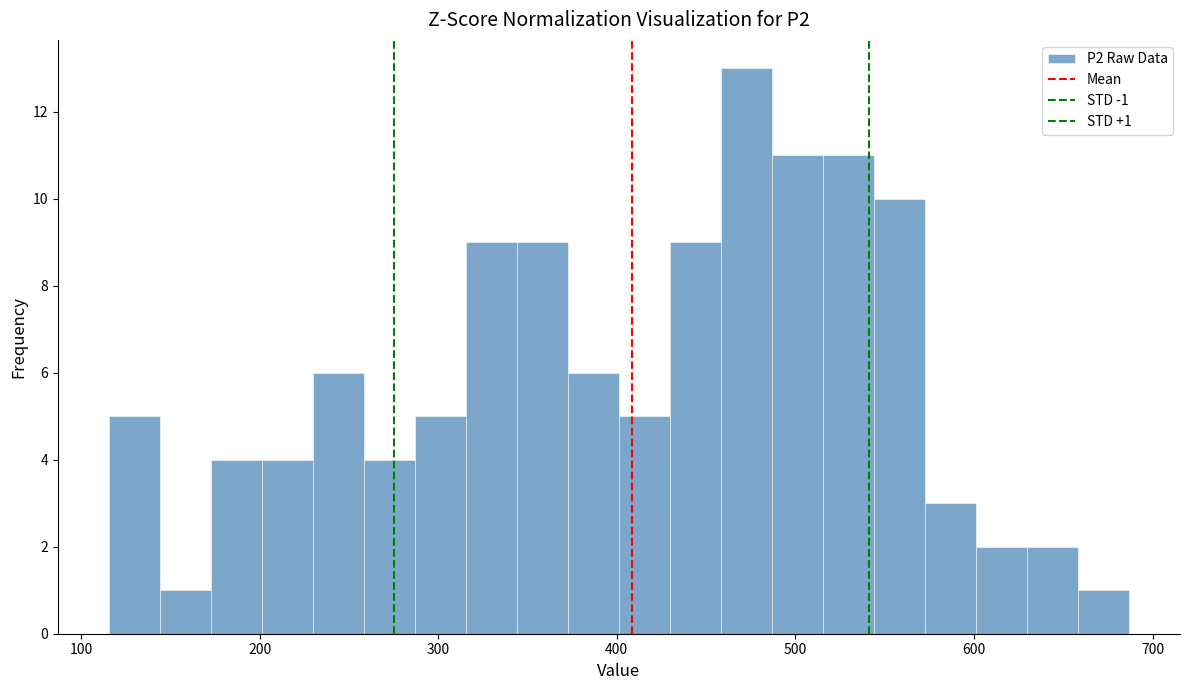

Read against the x-axis, roughly where is the centre of the tallest bar?

470